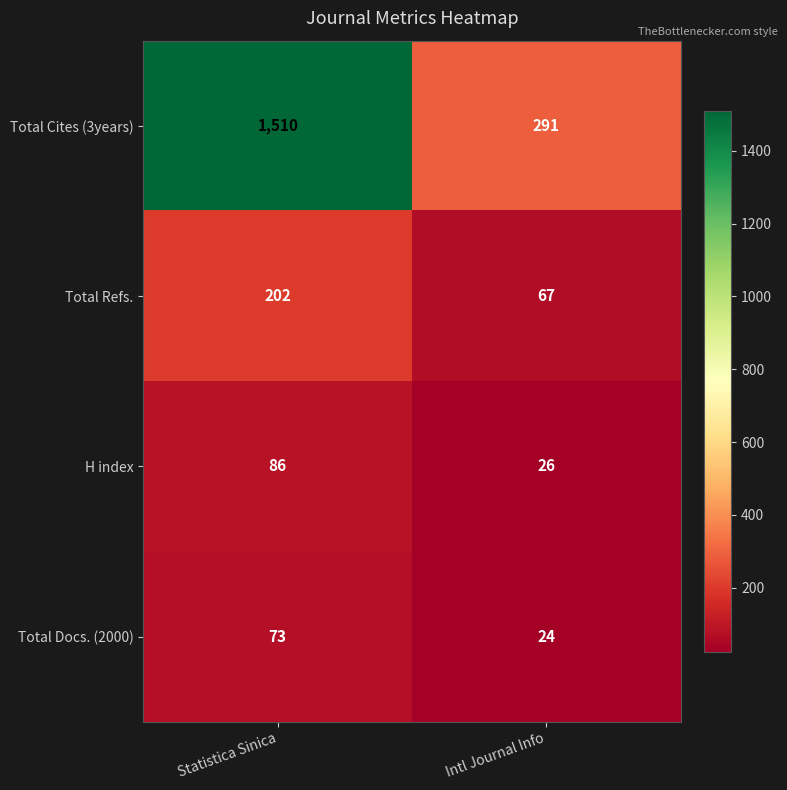

Where is Total Refs. nearest to the value 134?

Intl Journal Info